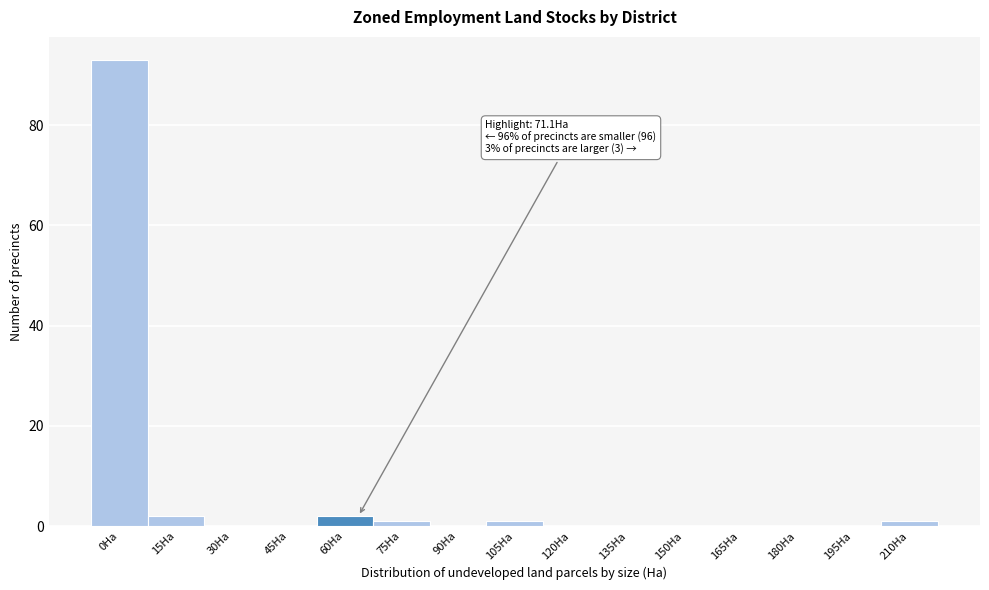

Reading left to right, transcribe all the data shown in this chart.

0Ha=93	15Ha=2	30Ha=0	45Ha=0	60Ha=2	75Ha=1	90Ha=0	105Ha=1	120Ha=0	135Ha=0	150Ha=0	165Ha=0	180Ha=0	195Ha=0	210Ha=1